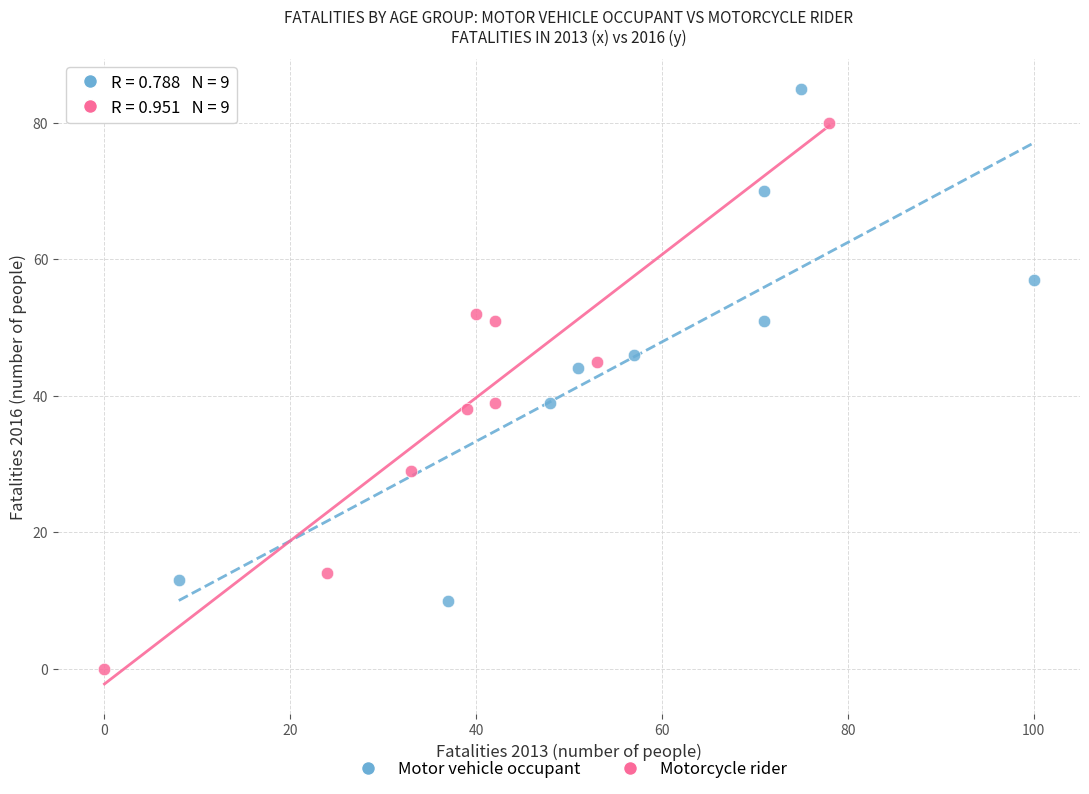

What are all the series names shown in the legend?

Motor vehicle occupant, Motorcycle rider